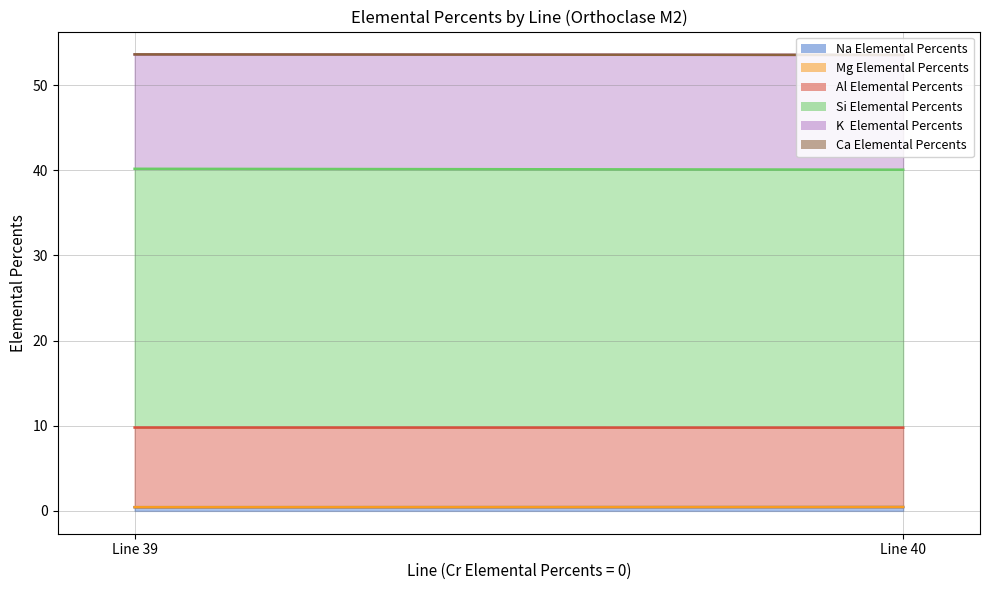

Which series changed the most between Line 39 and Line 40?

Si Elemental Percents line